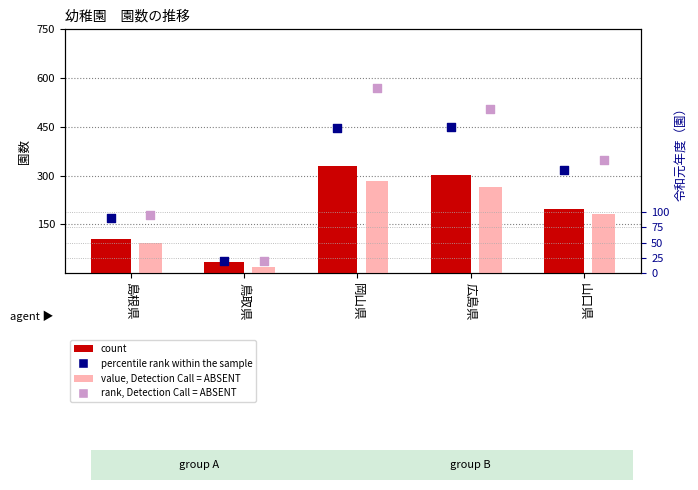

What is the total value across all series at 山口県?

735